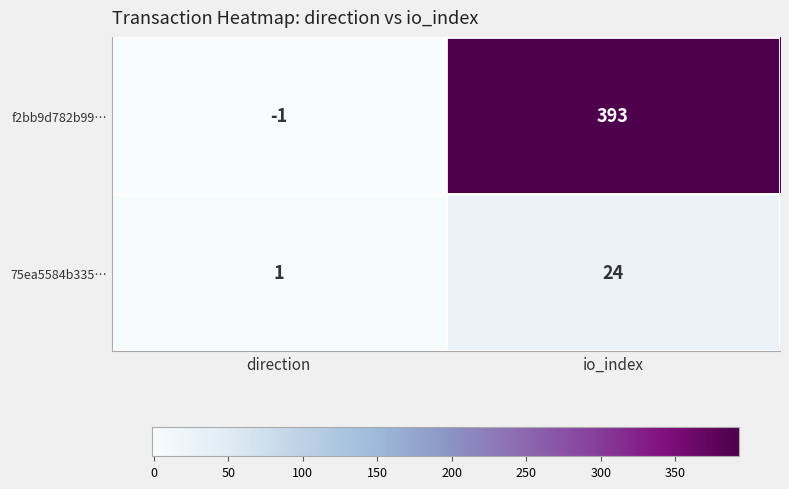

At which label is f2bb9d782b99… closest to 196?

direction